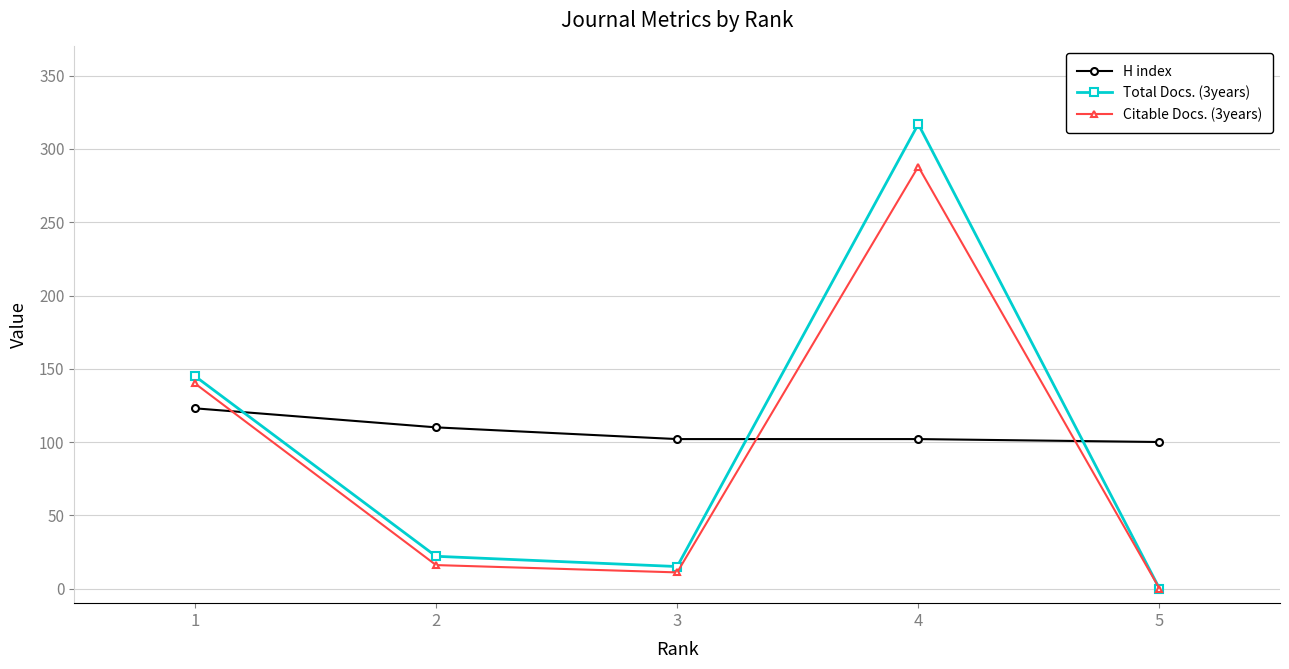

Does the chart display data point markers on the line(s)?

Yes